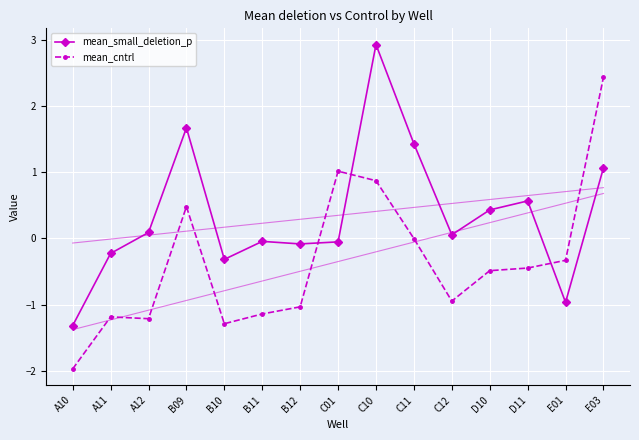

What is the difference between the maximum and second lowest values in the mean_small_deletion_p series?

3.9